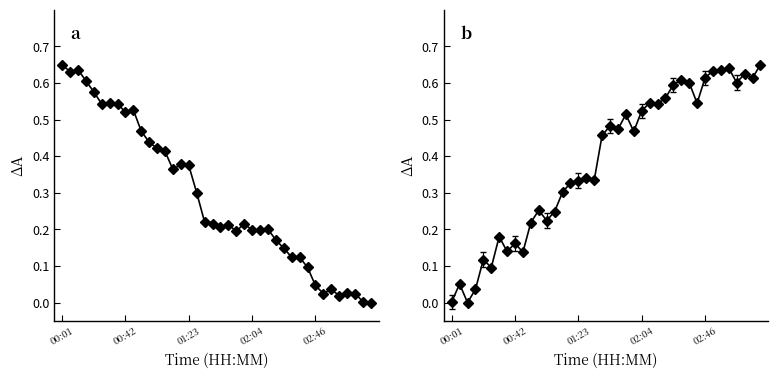

What is the total value across all series at 30?

0.7